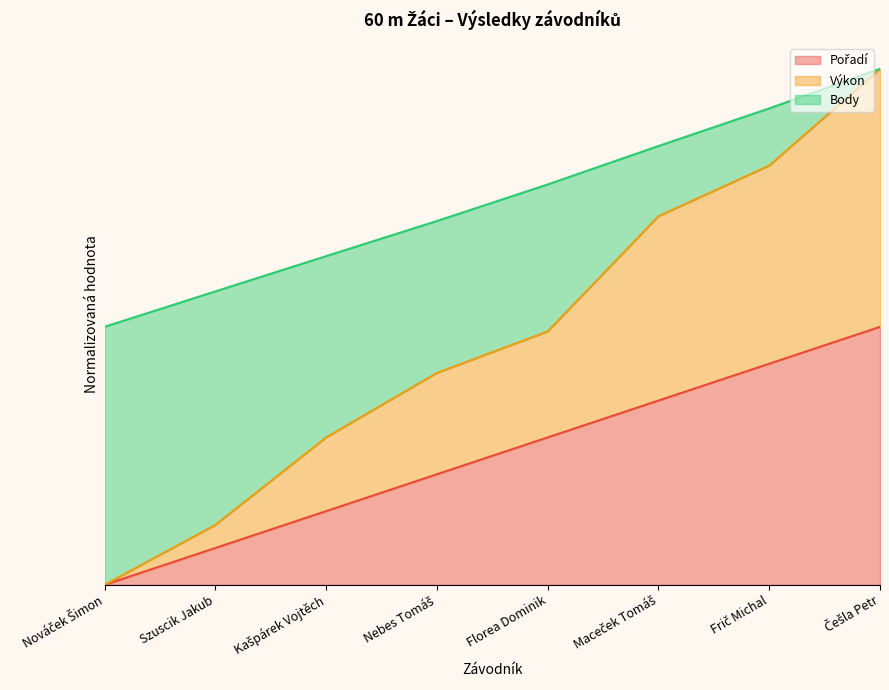

Which category has the highest value in the Pořadí series?

Češla Petr